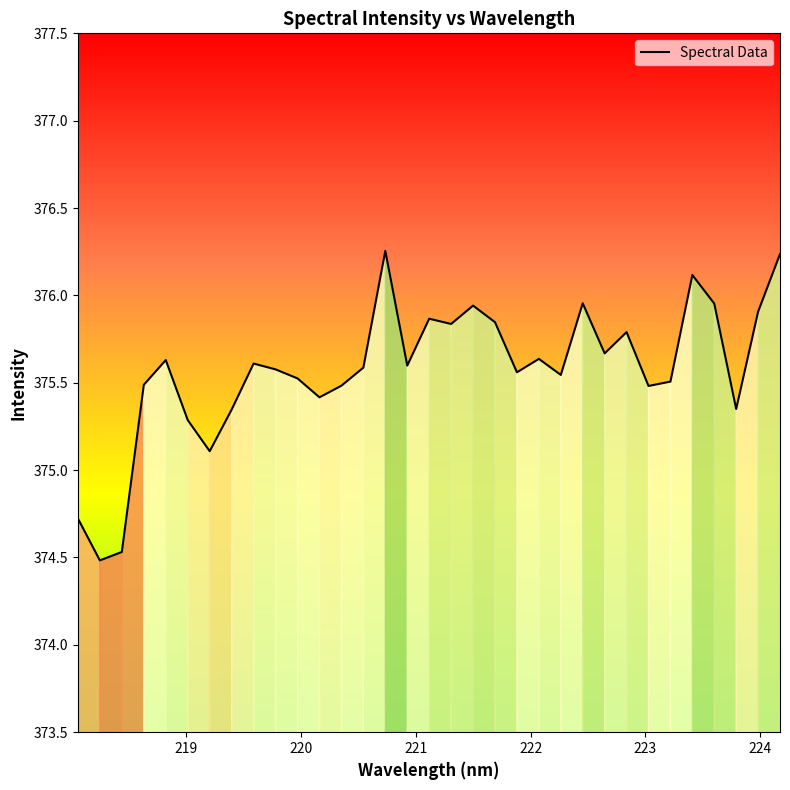

What is the minimum value shown in the chart?

374.5